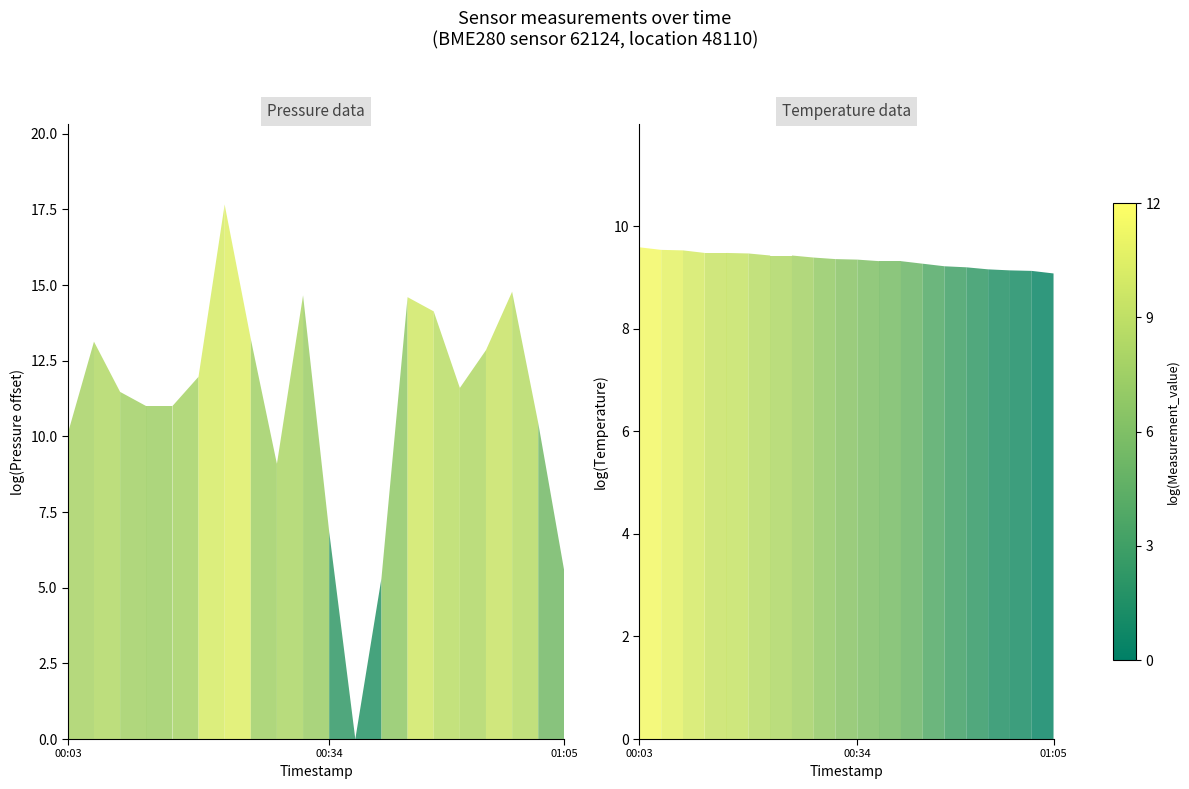

What is the average value of the pressure series?

11.0